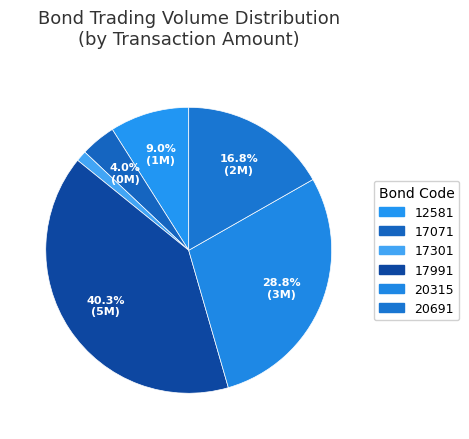

How many slices are in this pie chart?

6